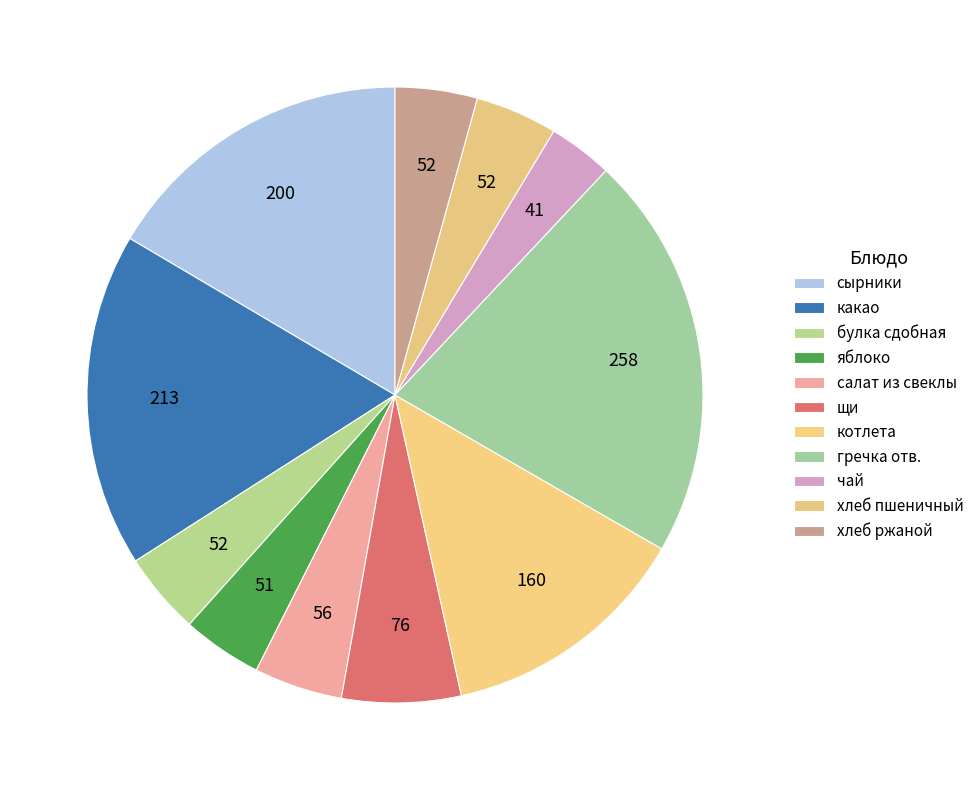

Count the number of slices in the pie.

11